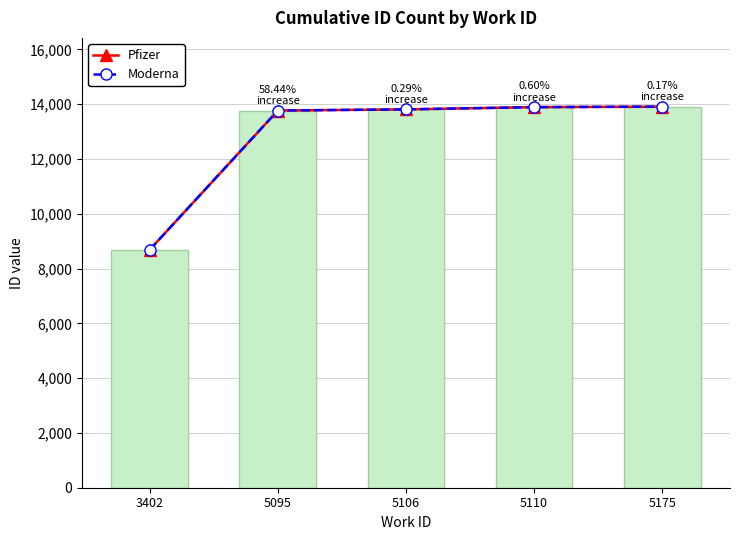

True or false: Moderna has a value of 13767 at 5095.

True